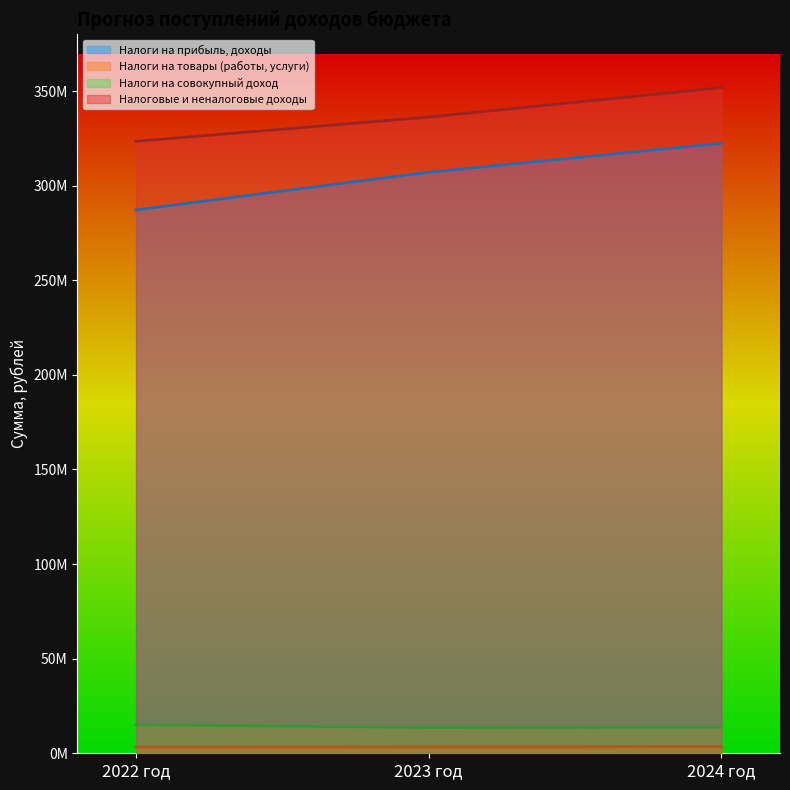

At which label does Налоговые и неналоговые доходы first exceed 336232814?

2023 год